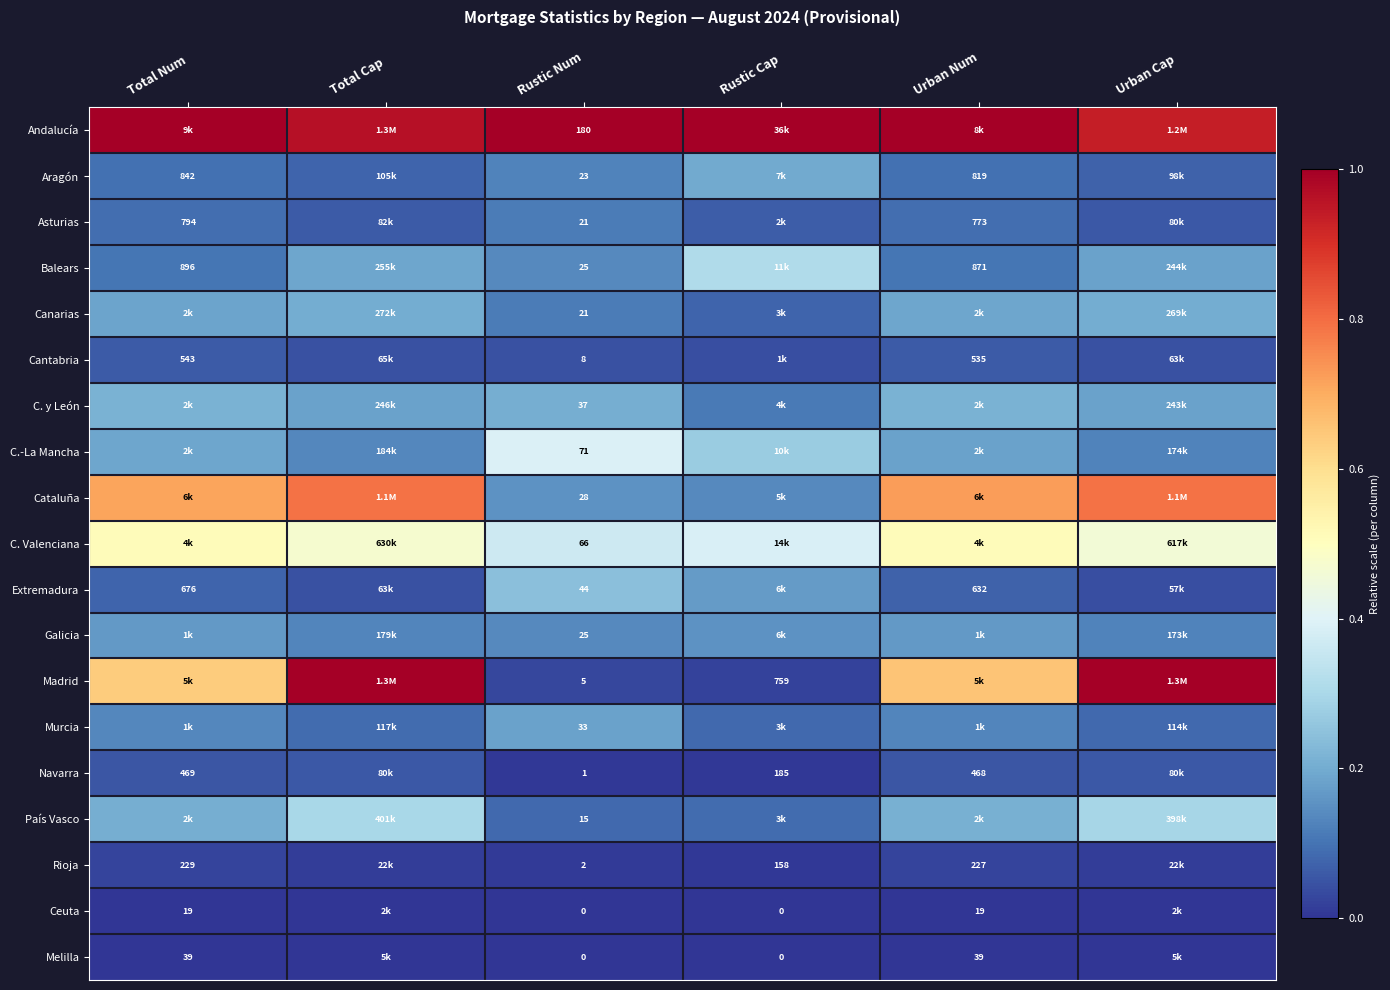

At which category is the sum across all series the highest?

Total Cap